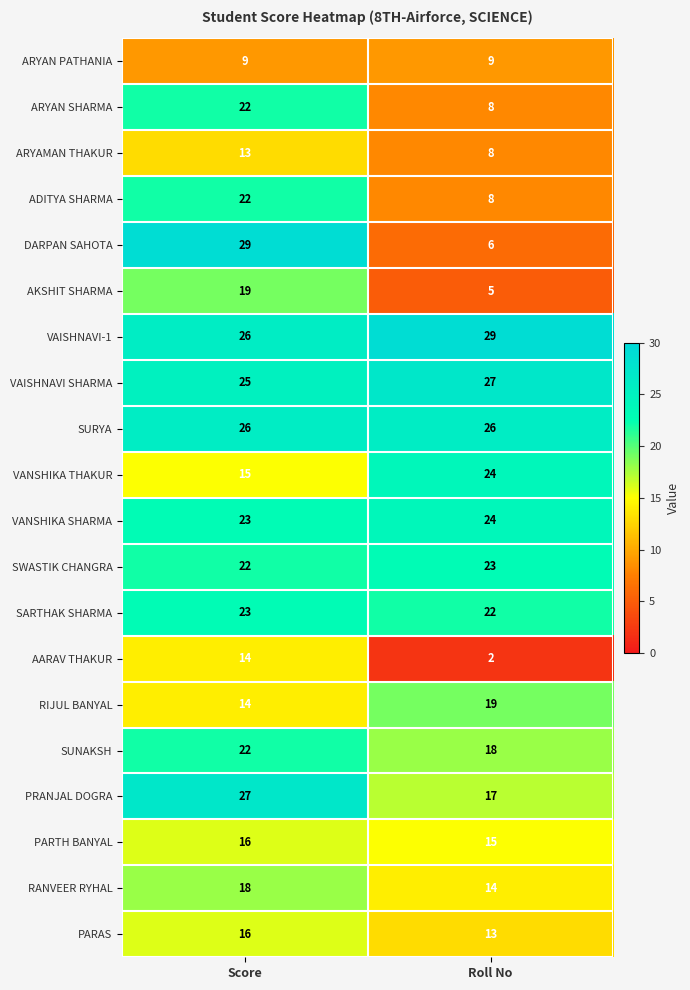

Which series has the widest spread of values?

DARPAN SAHOTA